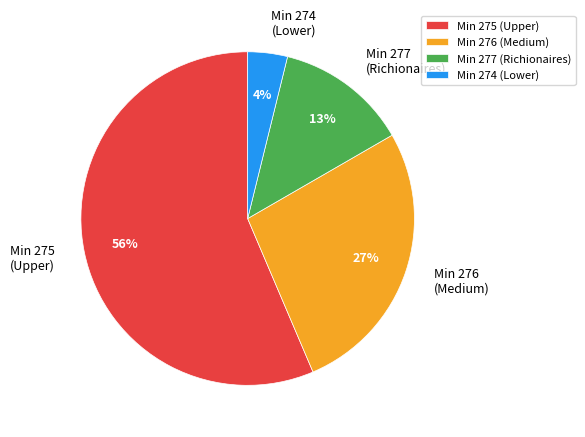

The Min 275 (Upper) slice represents 56% of the pie. True or false?

True